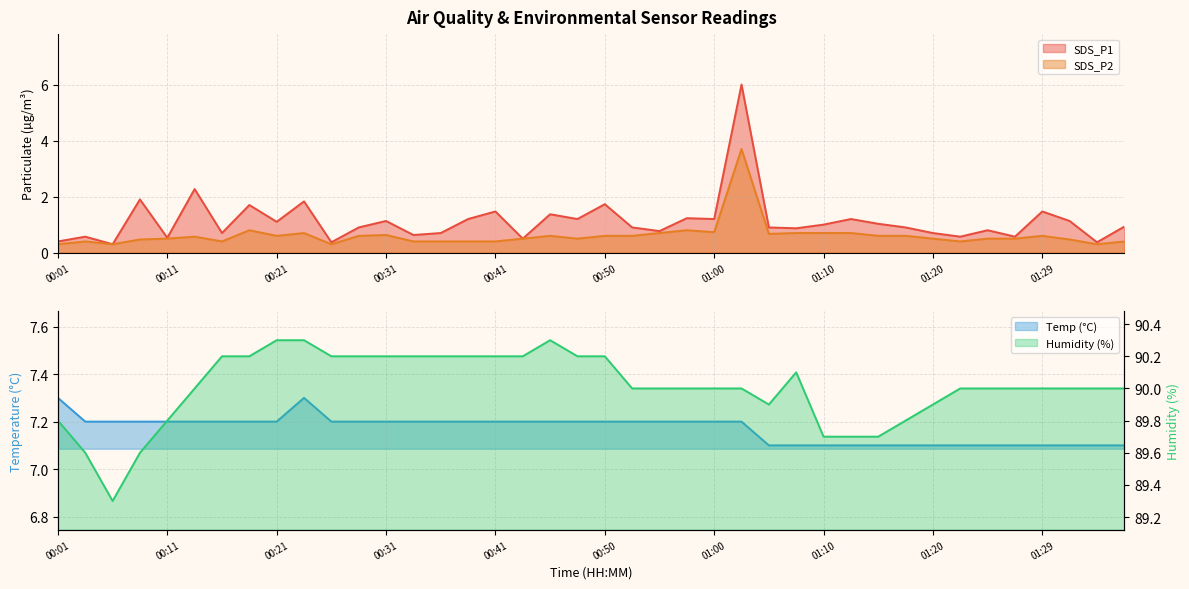

What is the label of the 5th point from the left?

00:11